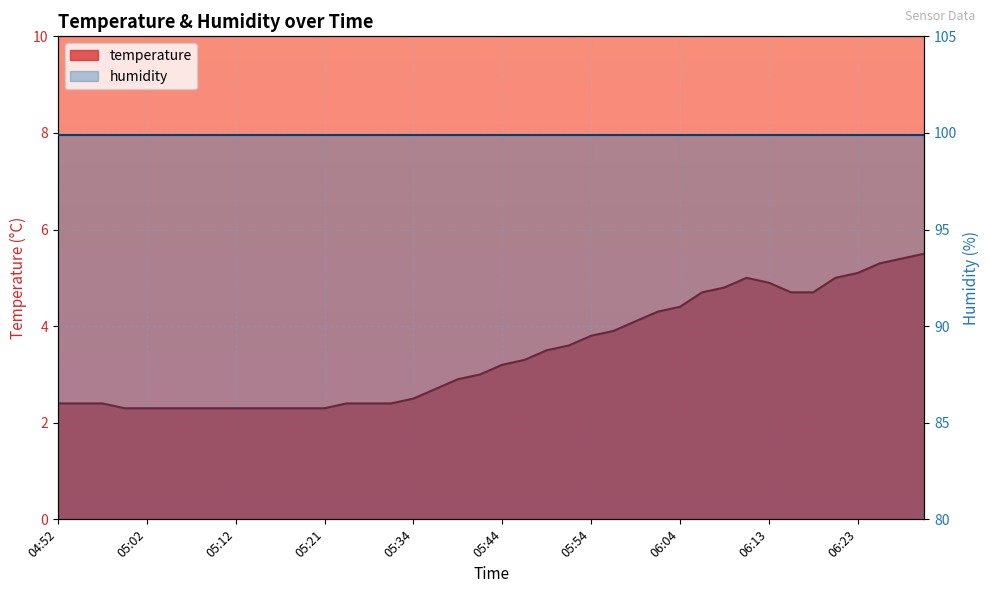

How many data points does each series have?

40